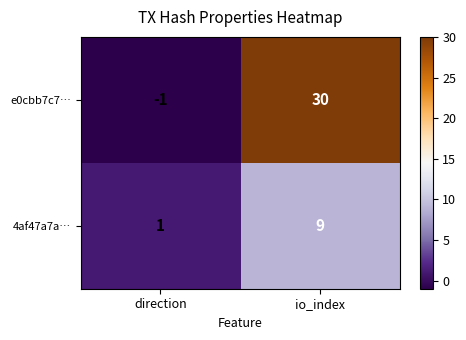

True or false: e0cbb7c7… has a value of 30 at io_index.

True